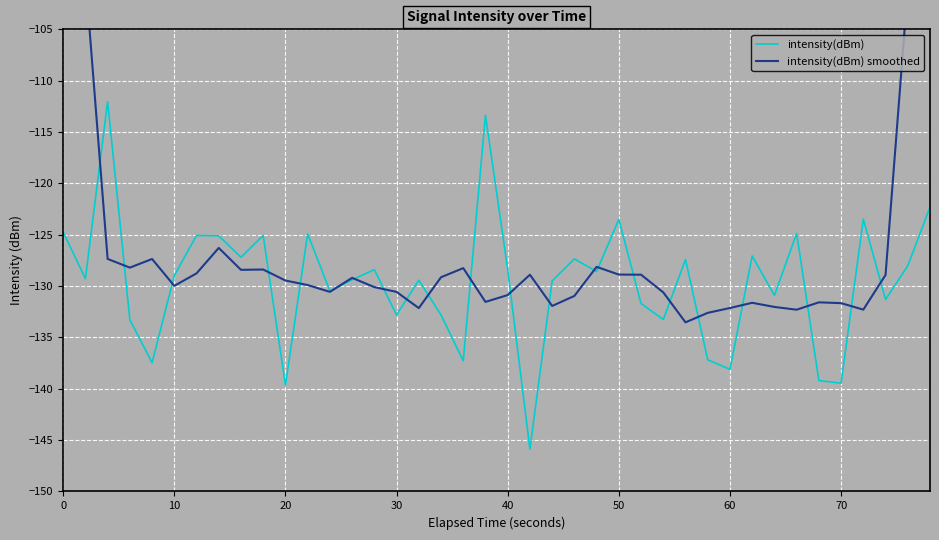

In intensity(dBm) smoothed, how many points are lower than both neighbors (excluding endpoints)?

10